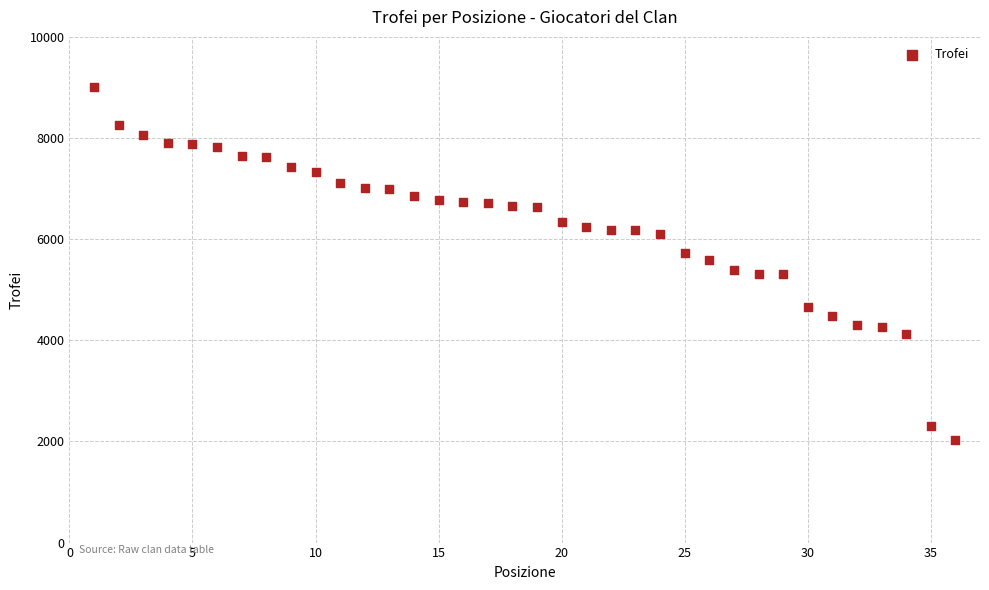

What is the range of Y values (max minus min)?

6966